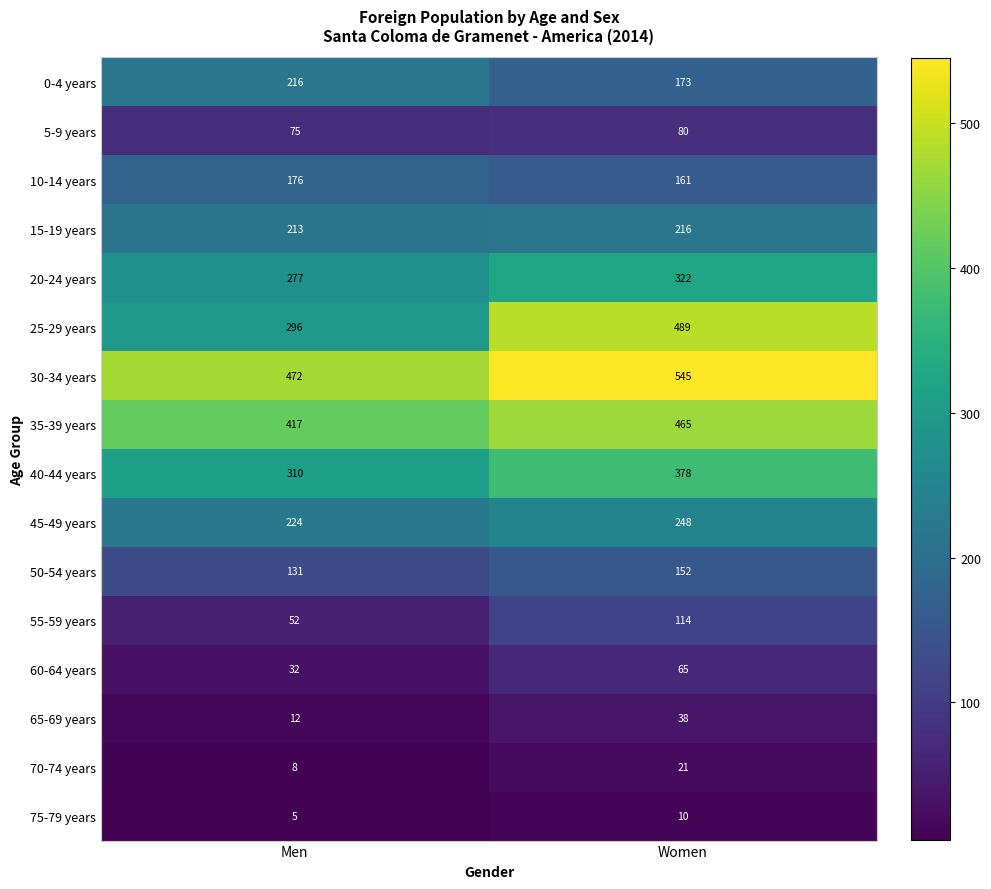

Rank the series at Men from highest to lowest value.

30-34 years, 35-39 years, 40-44 years, 25-29 years, 20-24 years, 45-49 years, 0-4 years, 15-19 years, 10-14 years, 50-54 years, 5-9 years, 55-59 years, 60-64 years, 65-69 years, 70-74 years, 75-79 years